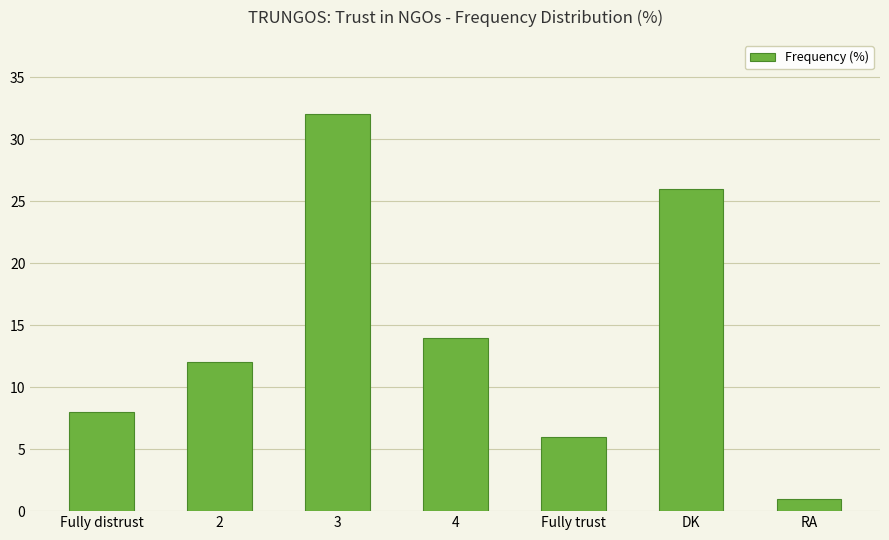

Count the number of categories in the chart.

7